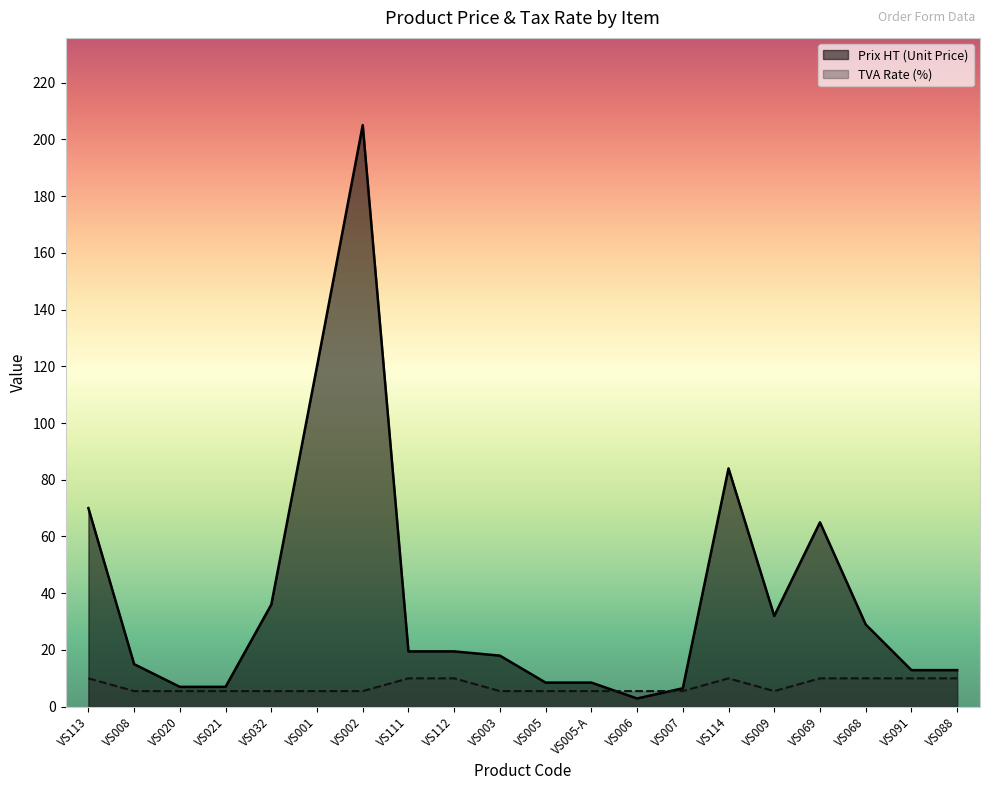

How many lines are shown in the chart?

2